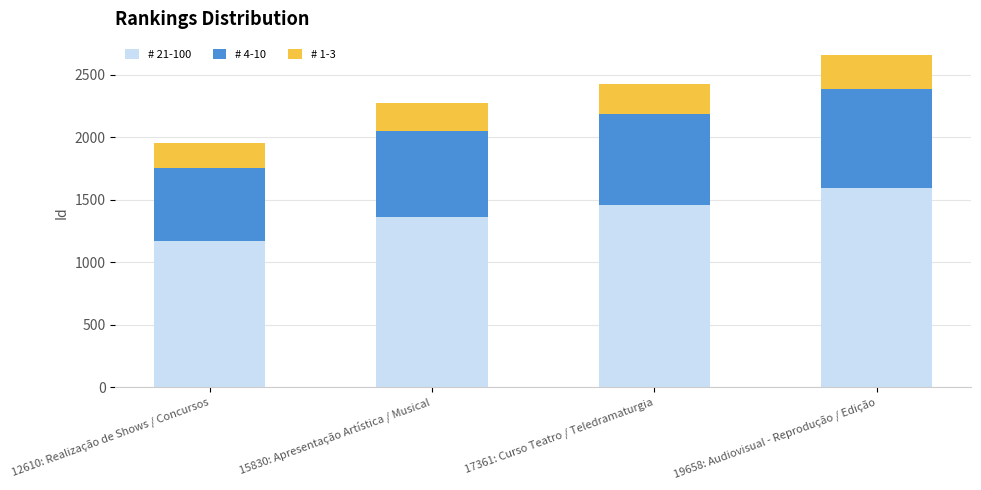

What is the maximum value for # 21-100?

1591.8